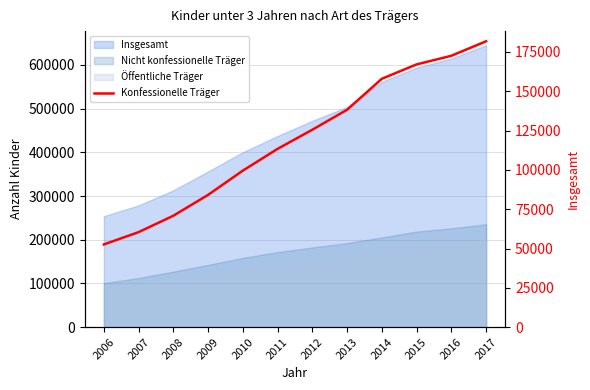

The chart shows a value of 124646 at 2008. True or false?

False